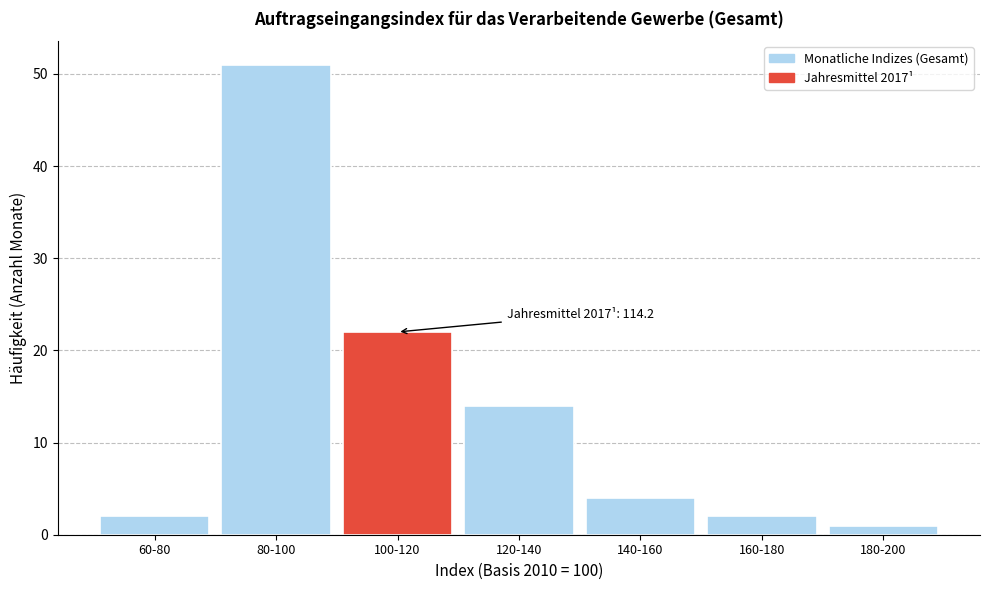

Reading left to right, list all the values displayed in this chart.

2	51	22	14	4	2	1